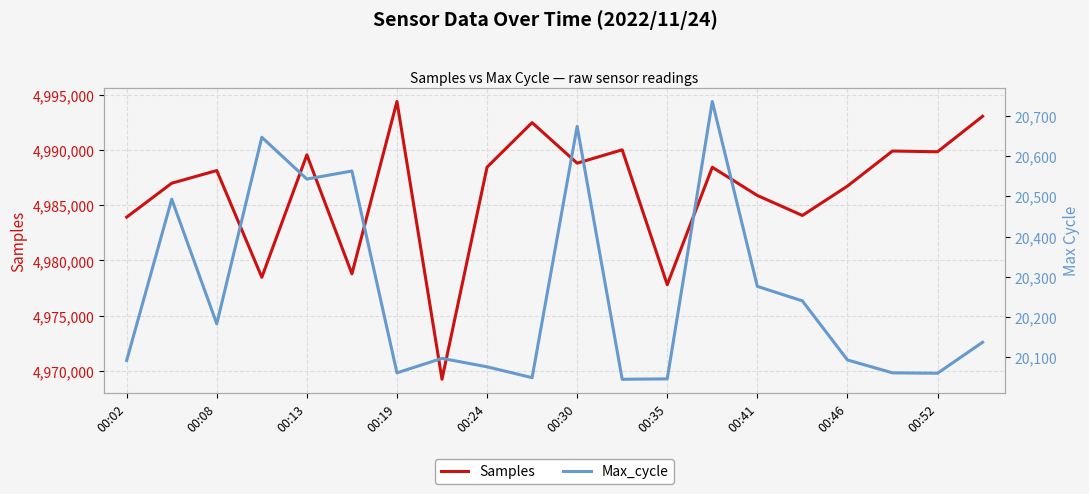

Which series has the widest spread of values?

Samples